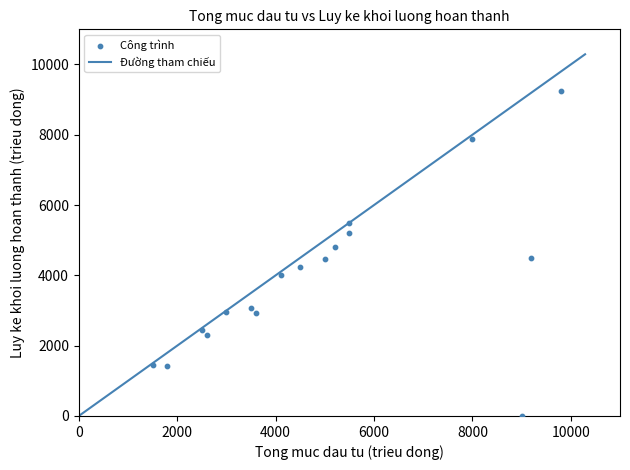

What is the range of X values (max minus min)?

8300.0